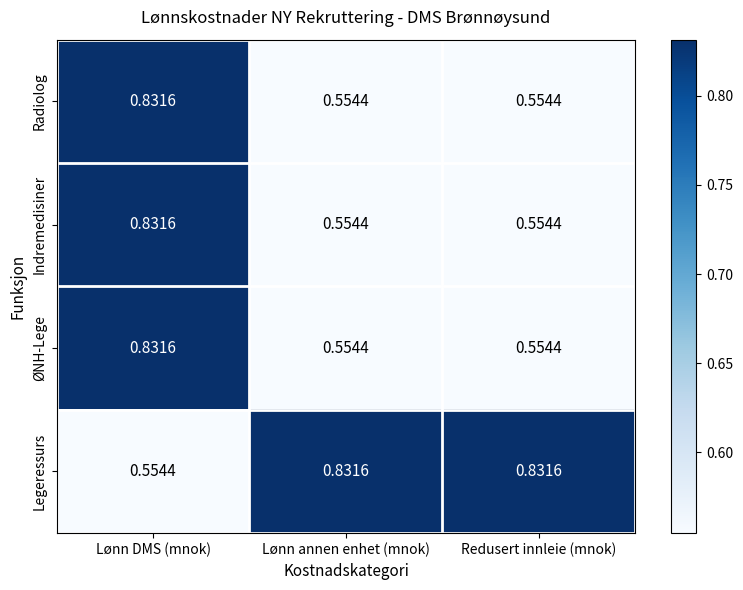

At which label does Indremedisiner reach its peak?

Lønn DMS (mnok)